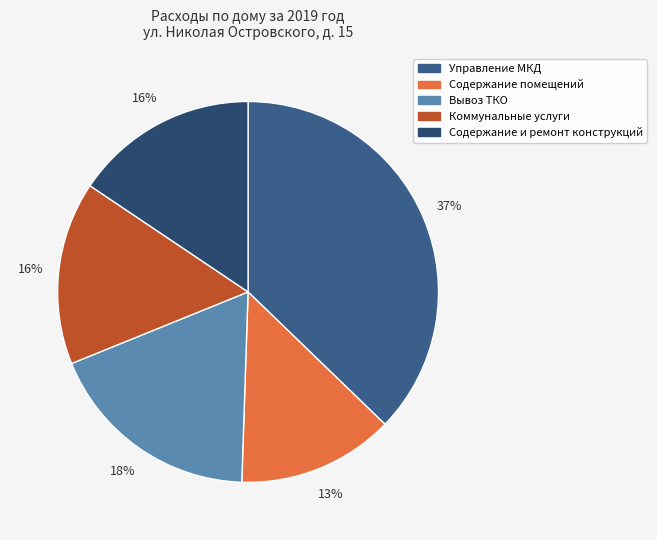

To the nearest percent, what is the combined percentage of Вывоз ТКО and Содержание и ремонт конструкций?

34%